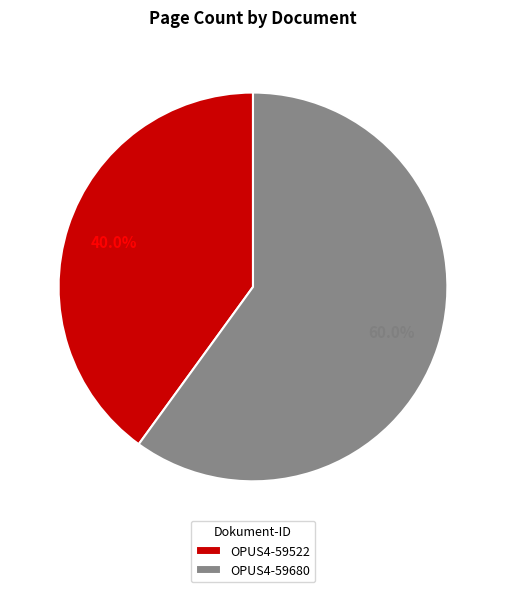

What is the majority slice?

OPUS4-59680